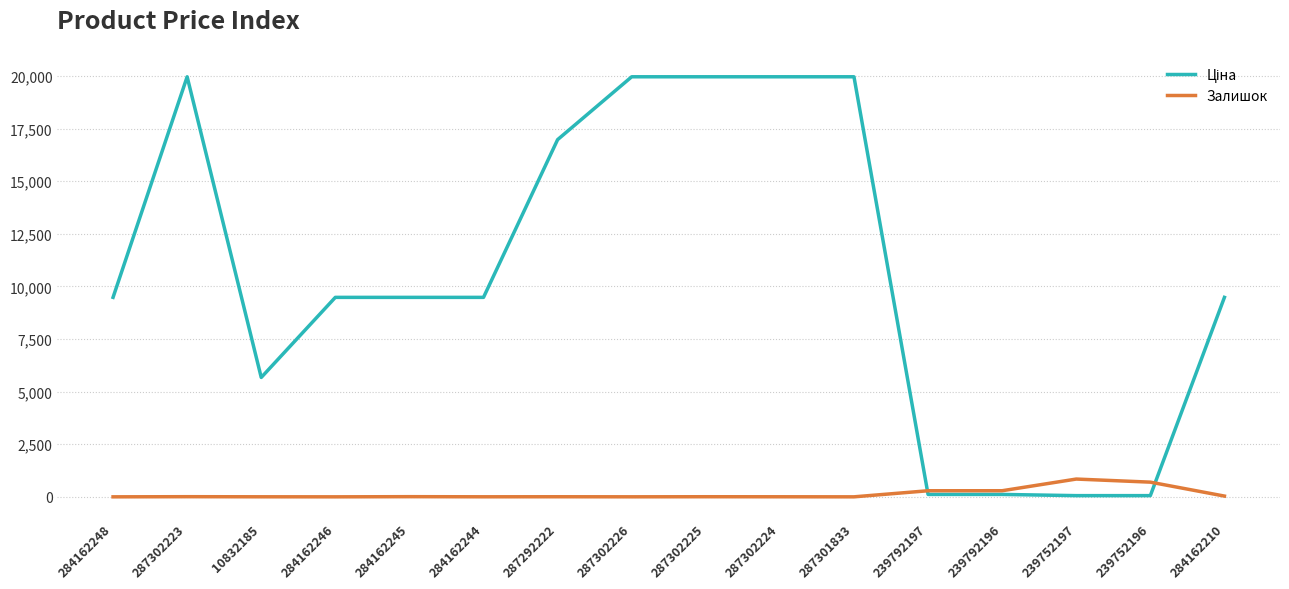

Reading left to right, what are all the values shown in this chart?

Ціна: 284162248=9480.1	287302223=19964.2	10832185=5673.8	284162246=9480.1	284162245=9480.1	284162244=9480.1	287292222=16976.3	287302226=19964.2	287302225=19964.2	287302224=19964.2	287301833=19964.2	239792197=114.1	239792196=114.1	239752197=57.0	239752196=57.0	284162210=9480.1
Залишок: 284162248=0.0	287302223=7.0	10832185=2.0	284162246=0.0	284162245=8.0	284162244=2.0	287292222=4.0	287302226=1.0	287302225=5.0	287302224=3.0	287301833=0.0	239792197=289.0	239792196=290.0	239752197=845.0	239752196=698.0	284162210=36.0